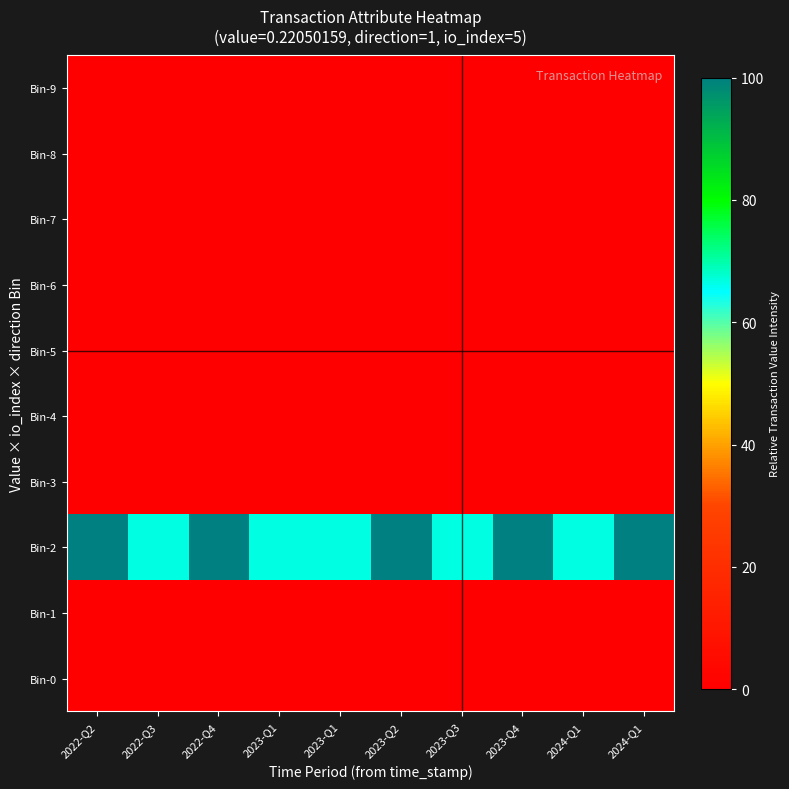

Which series has the largest total across all categories?

Bin-2